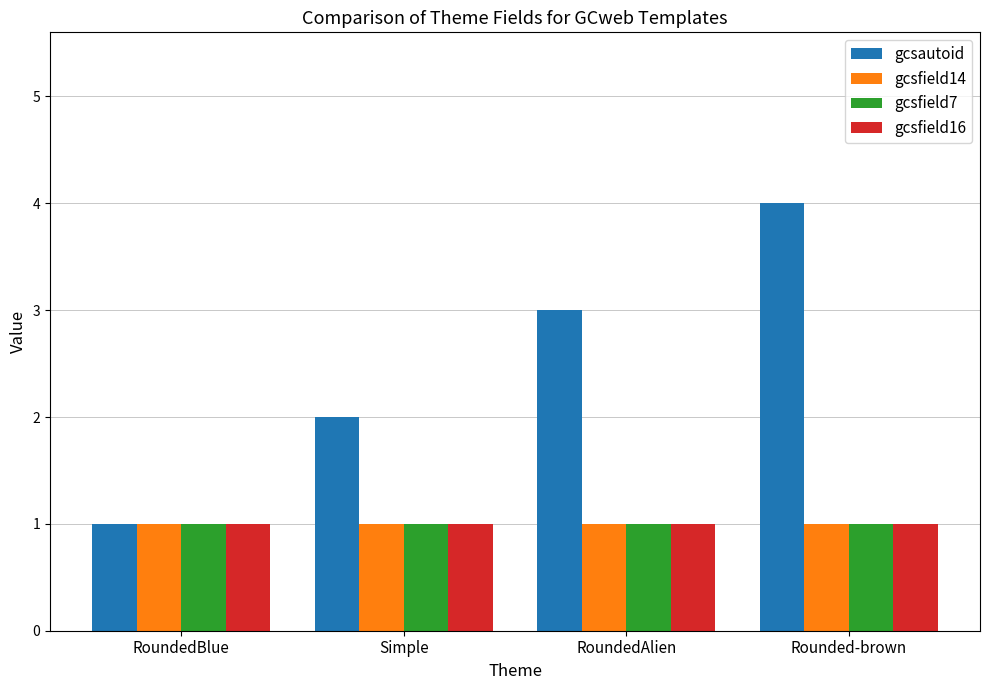

What is the average value of the gcsfield7 series?

1